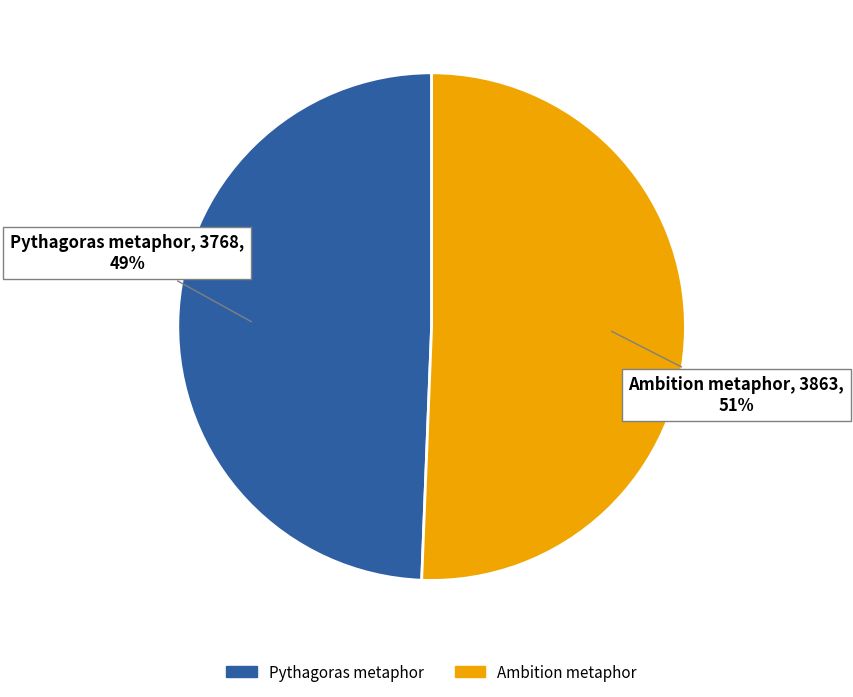

Rank the categories by value from lowest to highest.

Pythagoras metaphor, Ambition metaphor